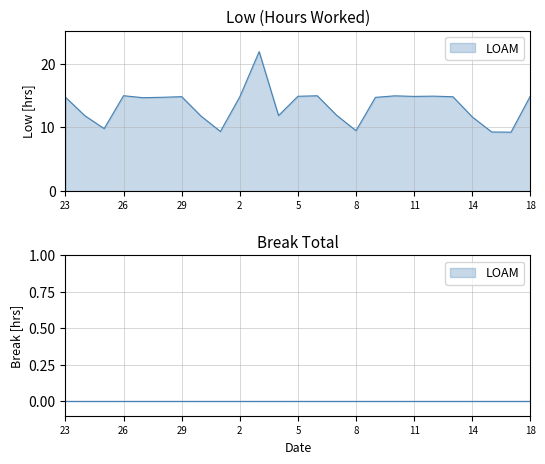

What is the approximate value at 13?

14.8